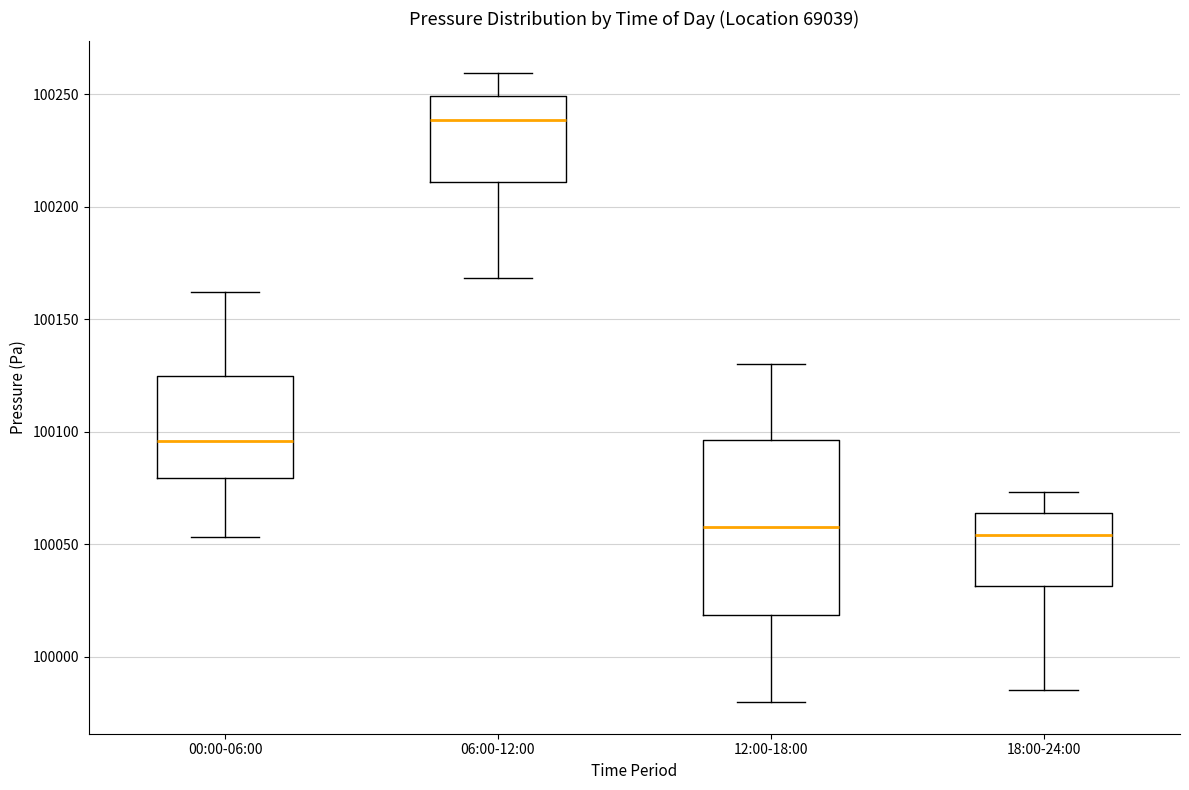

Where does the lower whisker of the box for 00:00-06:00 end on the y-axis? The values are not printed on the chart, so give them approximately, as read against the axis.

100055